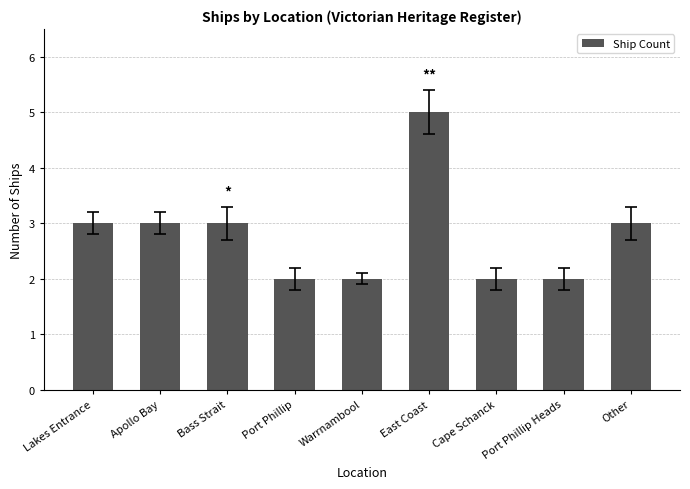

Reading right to left, what are all the values shown in this chart?

Other=3	Port Phillip Heads=2	Cape Schanck=2	East Coast=5	Warrnambool=2	Port Phillip=2	Bass Strait=3	Apollo Bay=3	Lakes Entrance=3